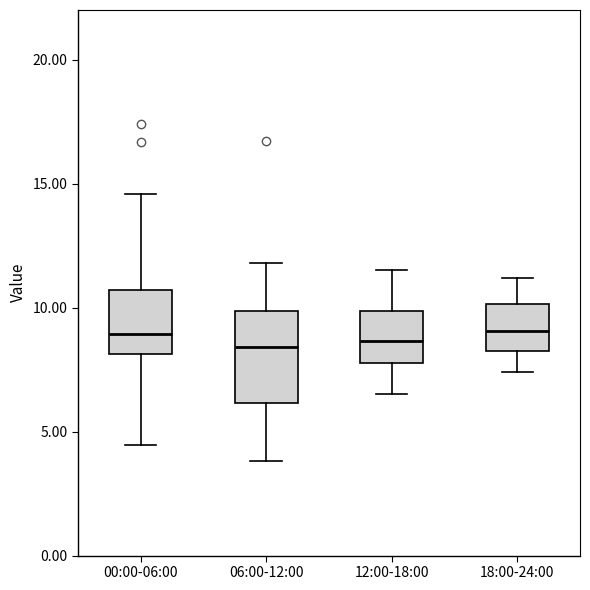

Reading left to right, read every box against the y-axis: the position of its median line, the range the box covers, and the ends of its whiskers. The values are not printed on the chart, so give them approximately, as read against the axis.

00:00-06:00: median 9.0, box 8.0 to 10.5, whiskers 4.5 to 14.5
06:00-12:00: median 8.5, box 6.0 to 10.0, whiskers 4.0 to 12.0
12:00-18:00: median 8.5, box 8.0 to 10.0, whiskers 6.5 to 11.5
18:00-24:00: median 9.0, box 8.5 to 10.0, whiskers 7.5 to 11.0